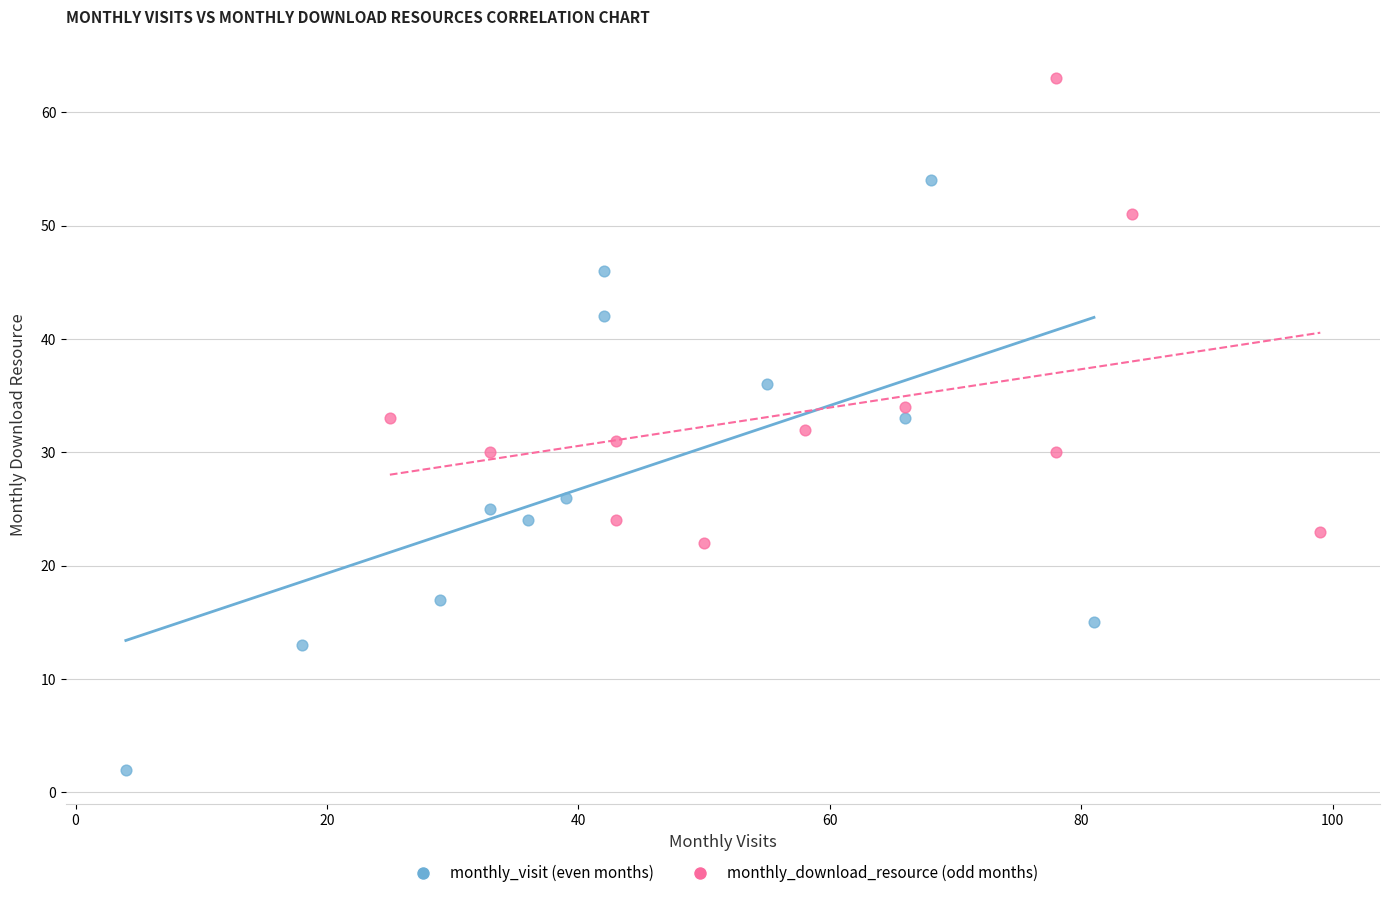

Which series contains the highest Y value?

monthly_download_resource (odd months)